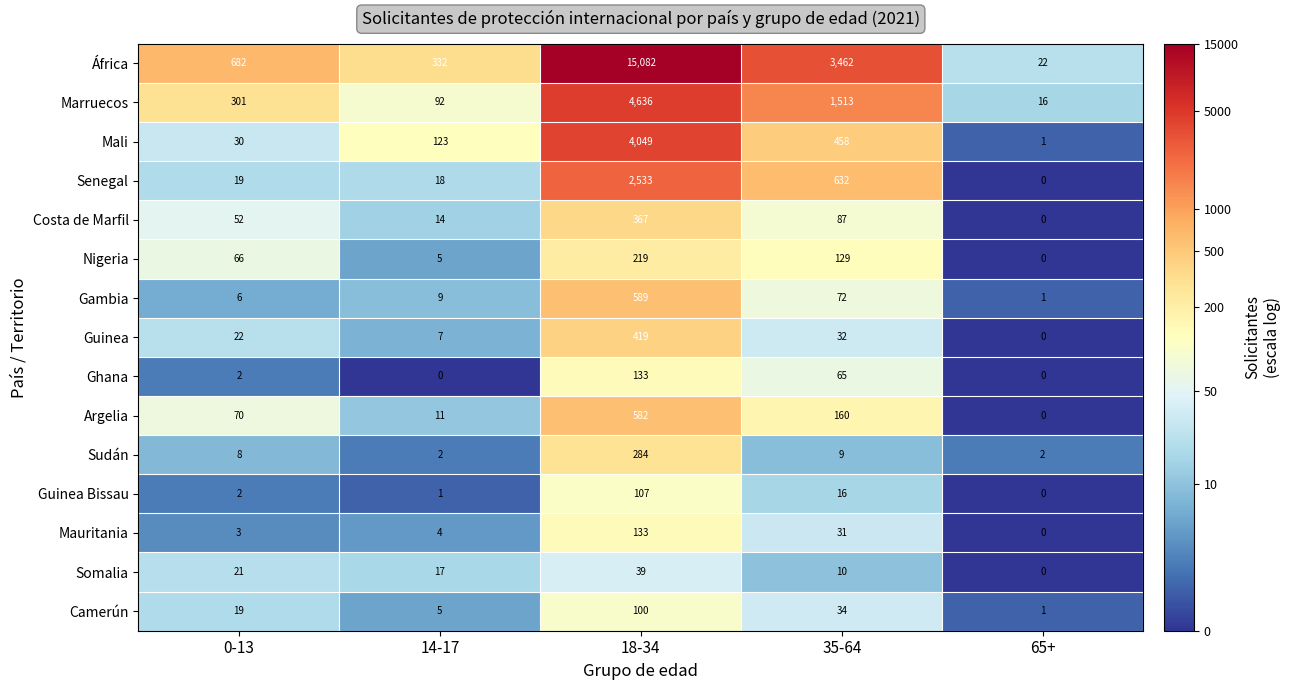

What is the total value across all series at 18-34?

29272